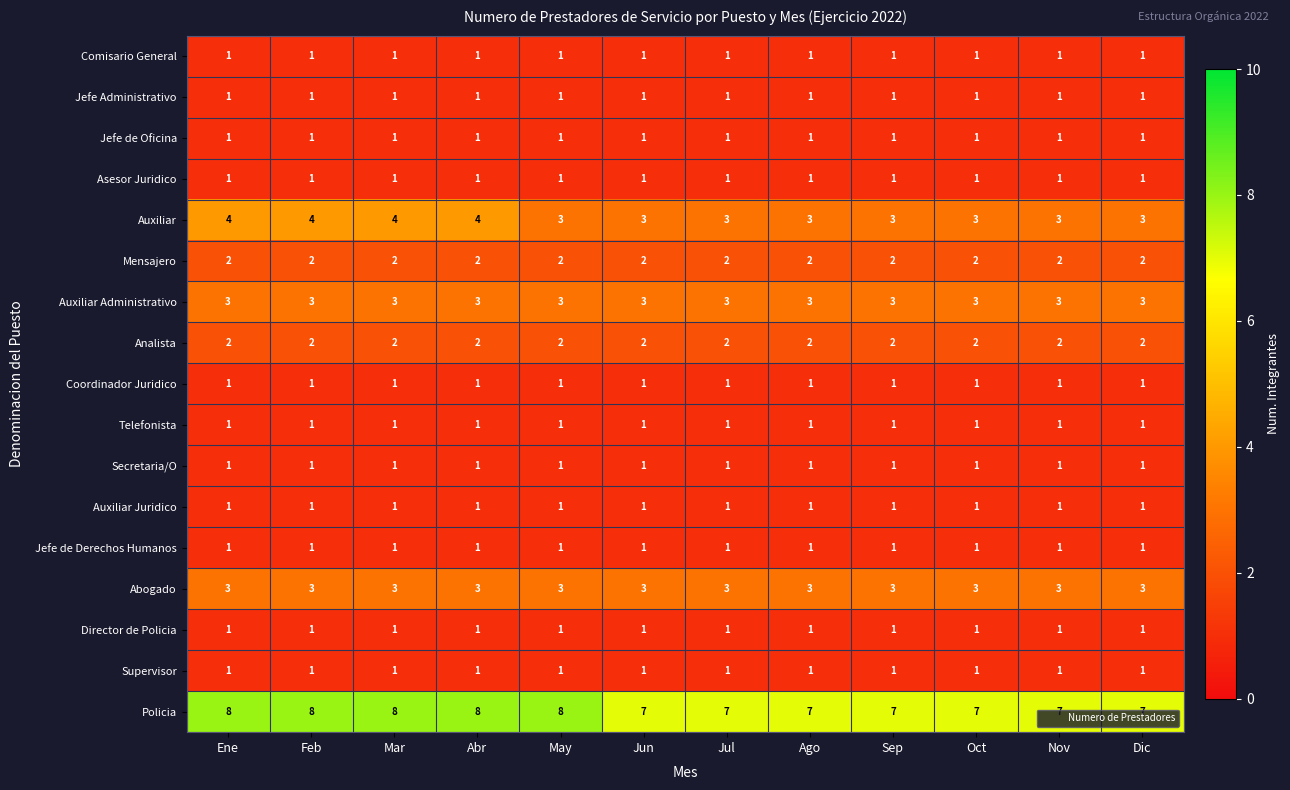

The Telefonista series shows 1 at Abr. True or false?

True